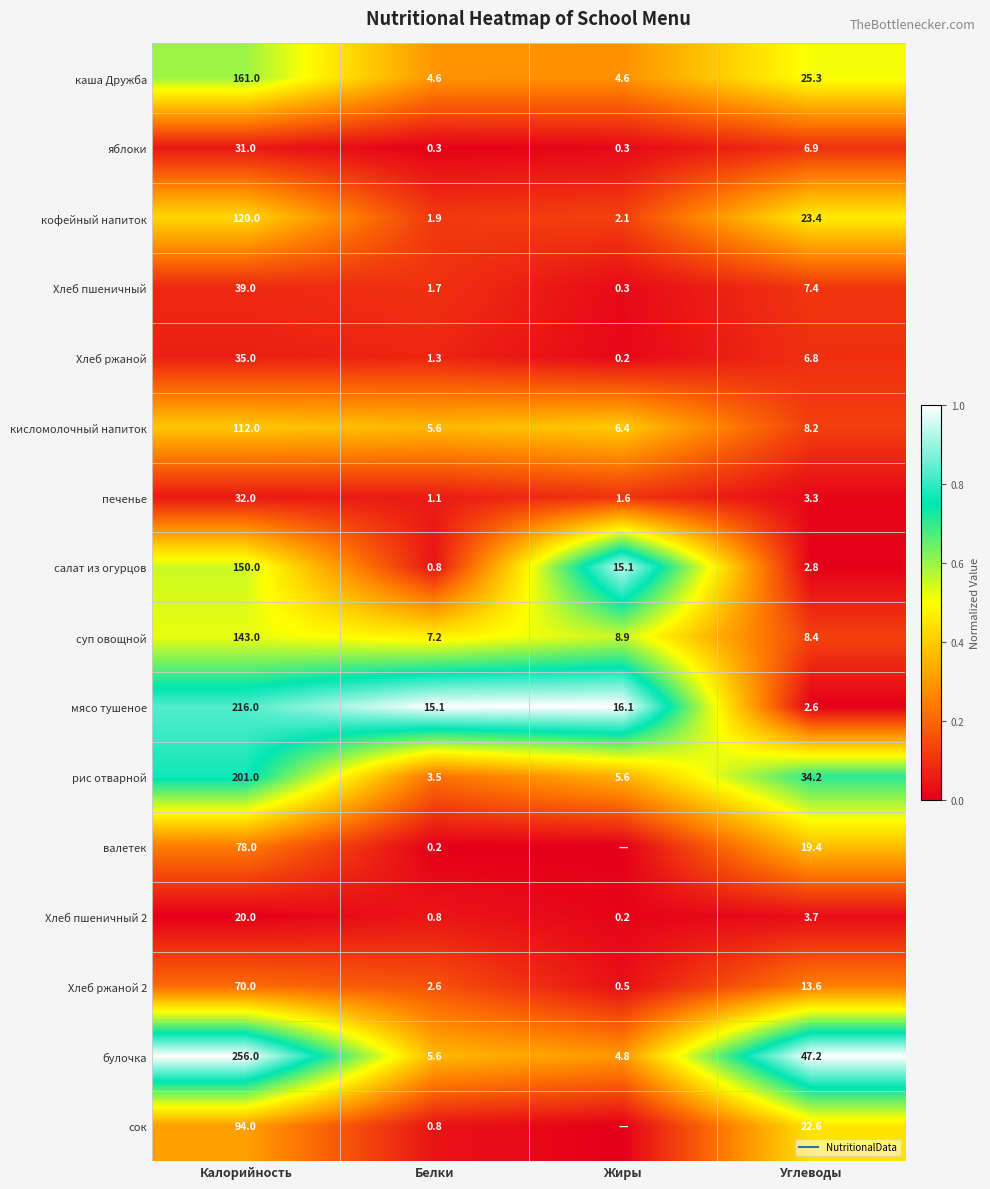

How many data points does each series have?

4